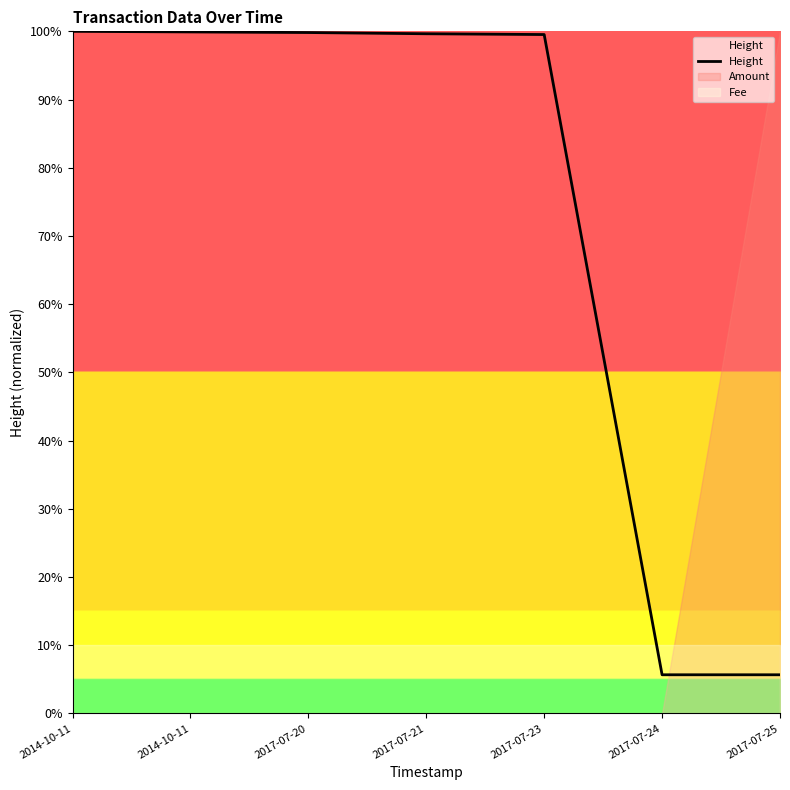

Rank the categories by value from highest to lowest.

2014-10-11, 2014-10-11, 2017-07-20, 2017-07-21, 2017-07-23, 2017-07-24, 2017-07-25